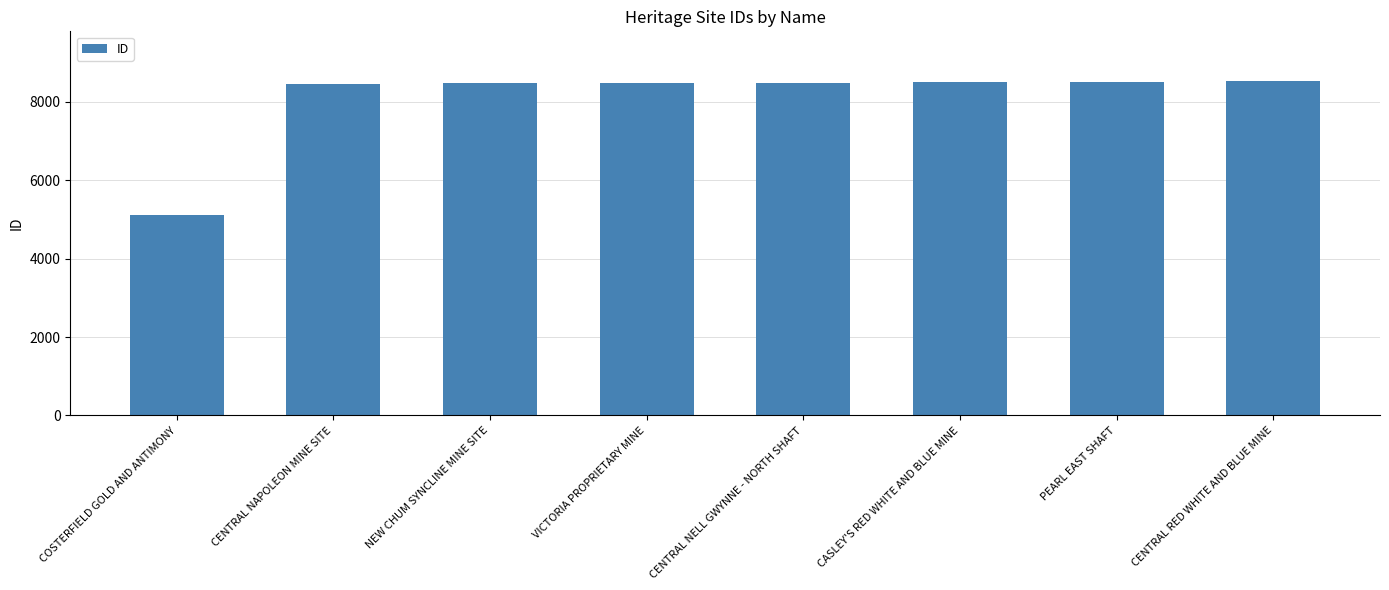

Does the chart contain any negative values?

No